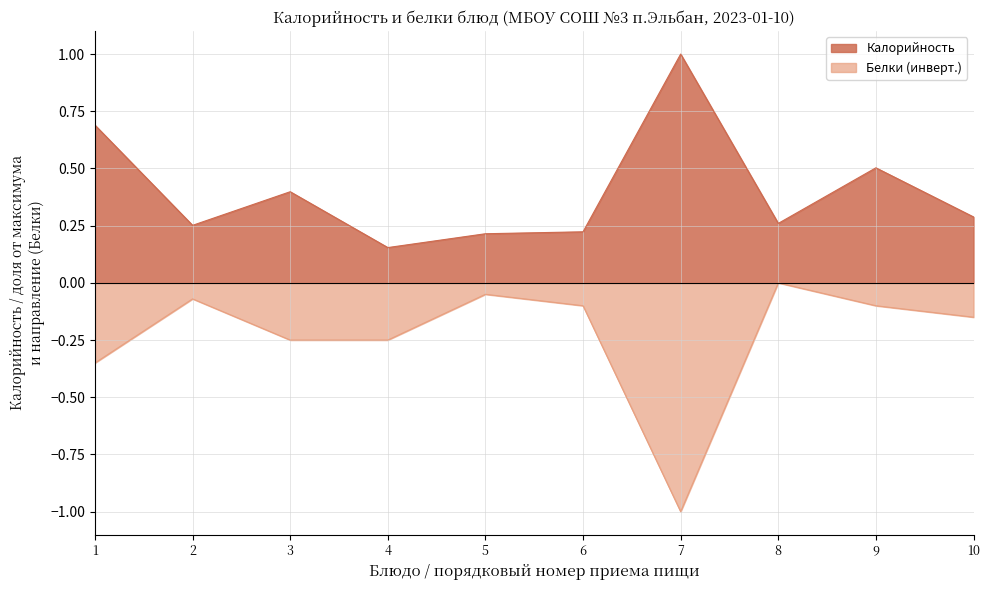

What is the difference between the maximum and minimum values in the Белки (инверт.) series?

1.0